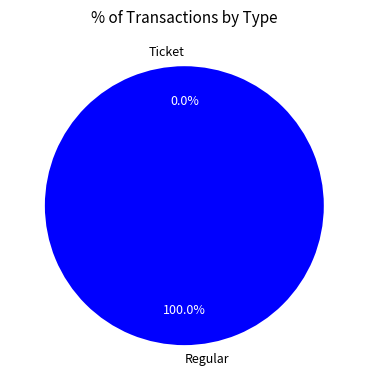

Rank the categories by value from highest to lowest.

Regular, Ticket